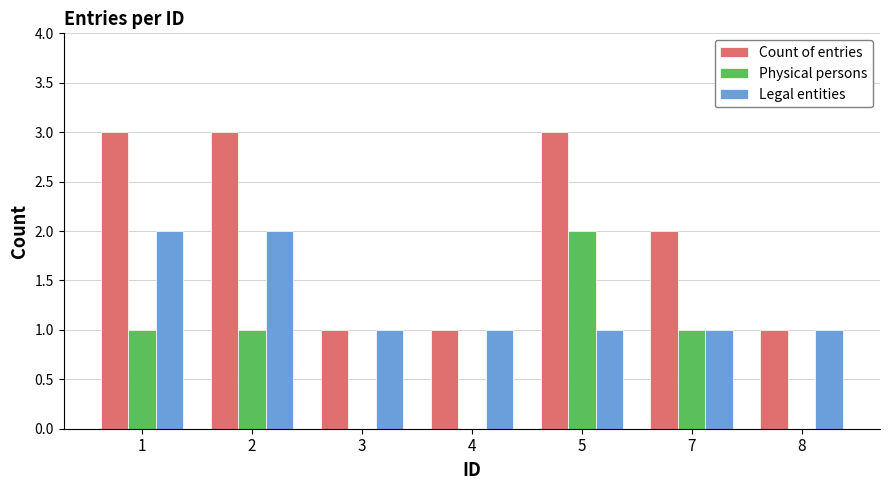

What is the sum of all Legal entities values?

9